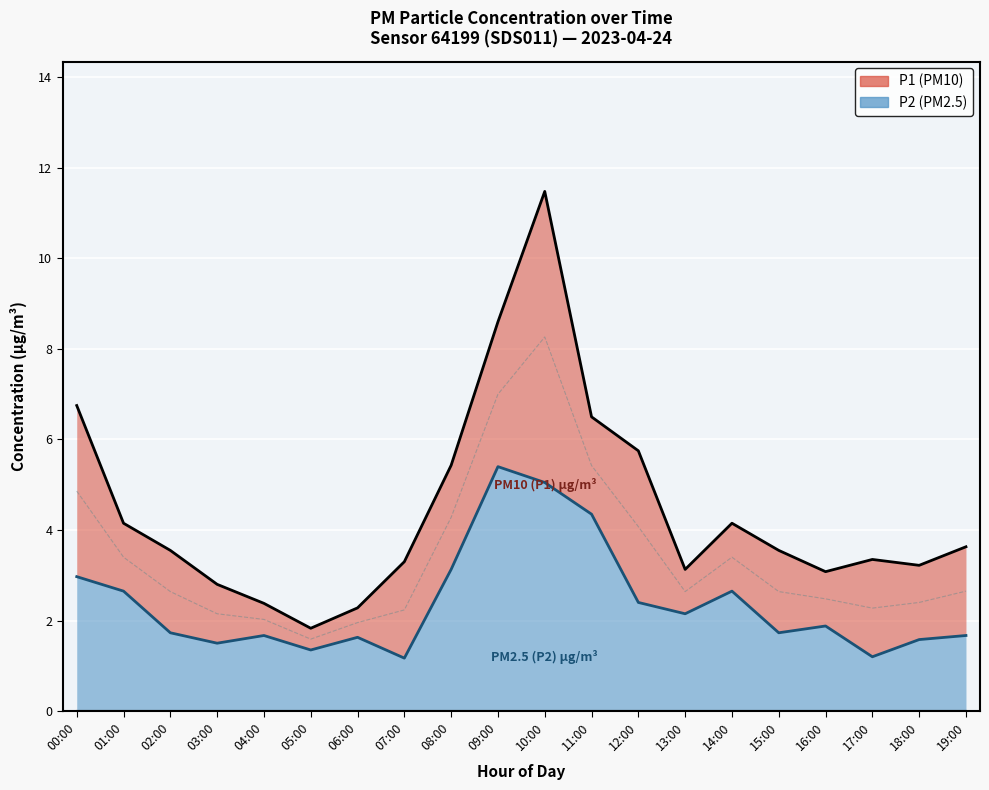

Reading left to right, transcribe all the data shown in this chart.

P1 boundary: 6.8	4.2	3.5	2.8	2.4	1.8	2.3	3.3	5.4	8.6	11.5	6.5	5.8	3.1	4.2	3.5	3.1	3.4	3.2	3.6
P2 boundary: 3.0	2.6	1.7	1.5	1.7	1.4	1.6	1.2	3.1	5.4	5.0	4.3	2.4	2.1	2.6	1.7	1.9	1.2	1.6	1.7